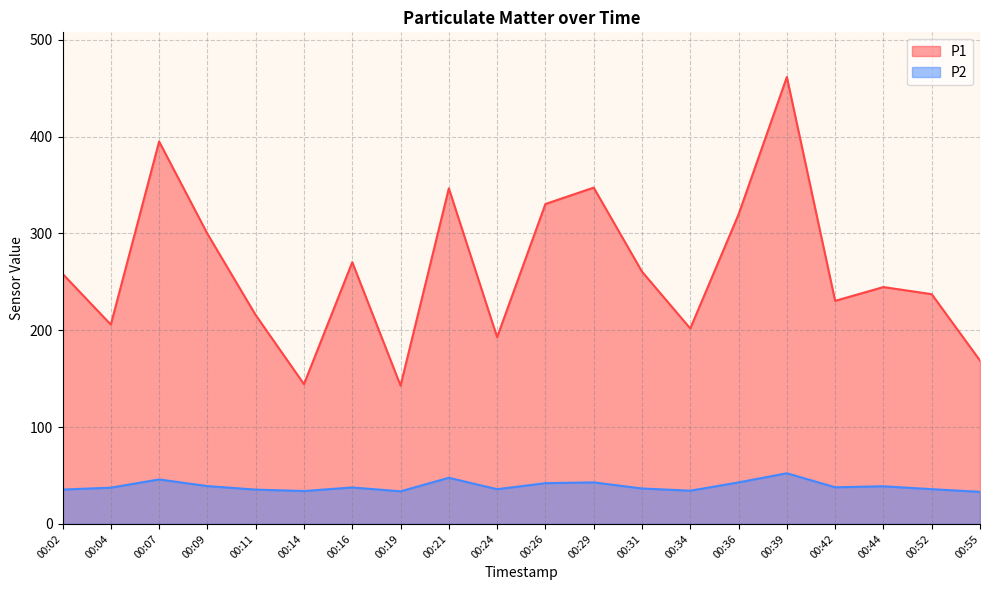

What is the maximum value for P2?

52.3